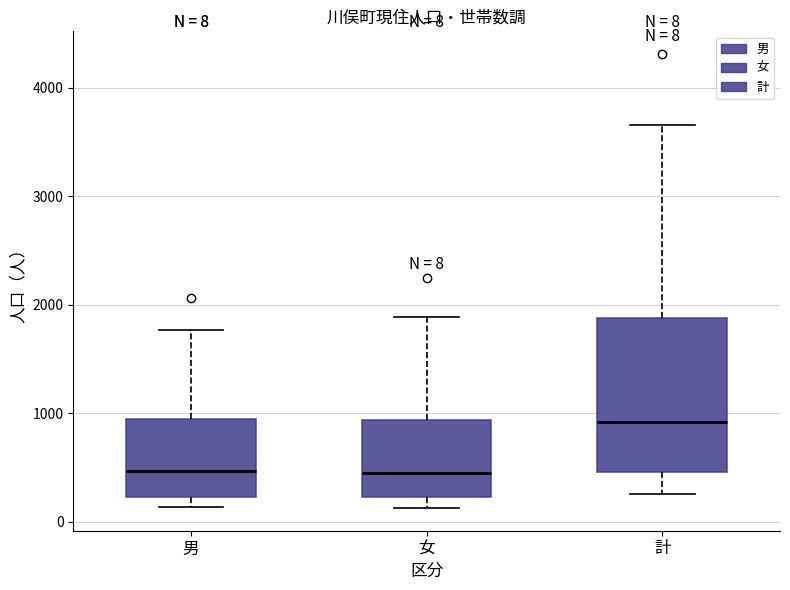

Comparing the boxes themselves (not the whiskers), which one is the tallest?

計